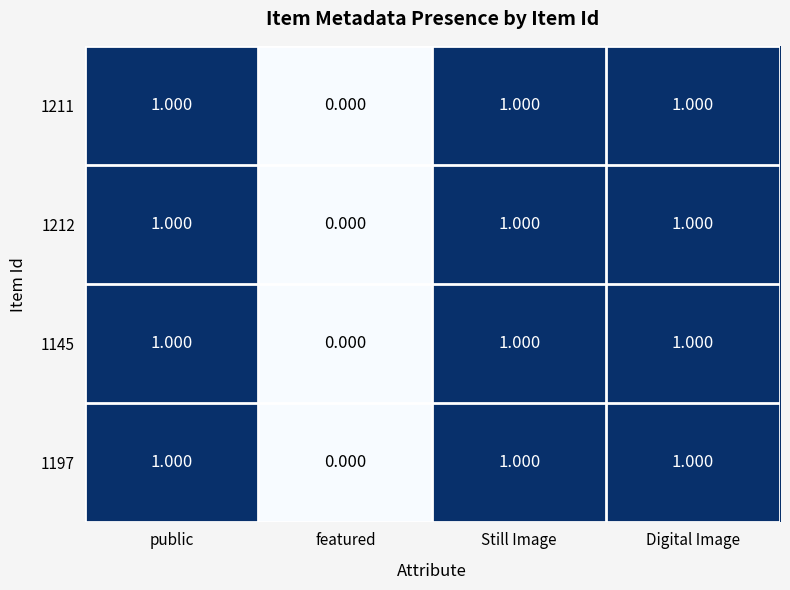

What is the total value across all series at public?

4